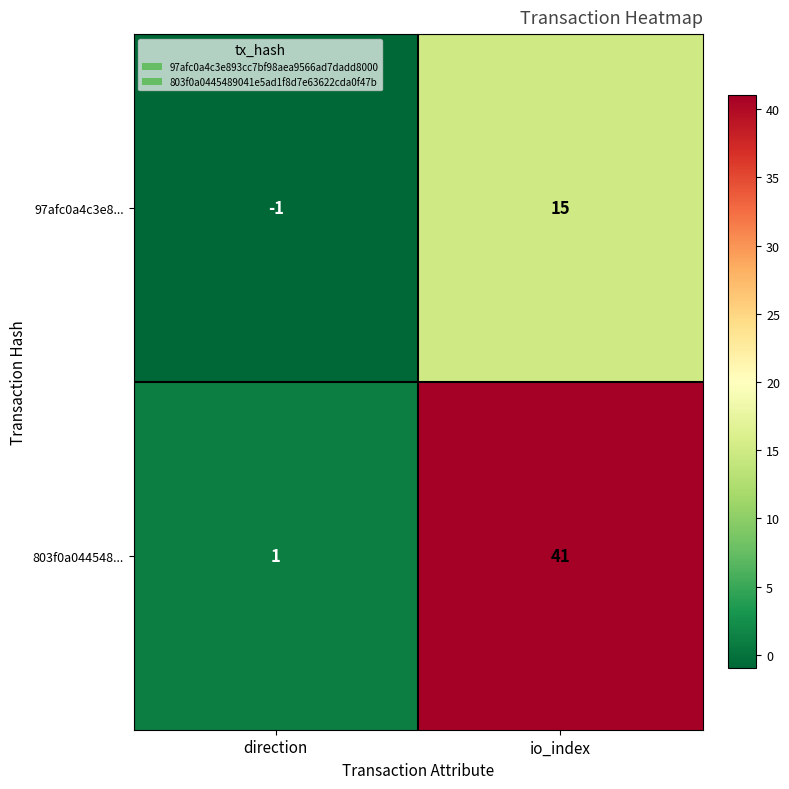

Which series has the largest total across all categories?

803f0a044548...